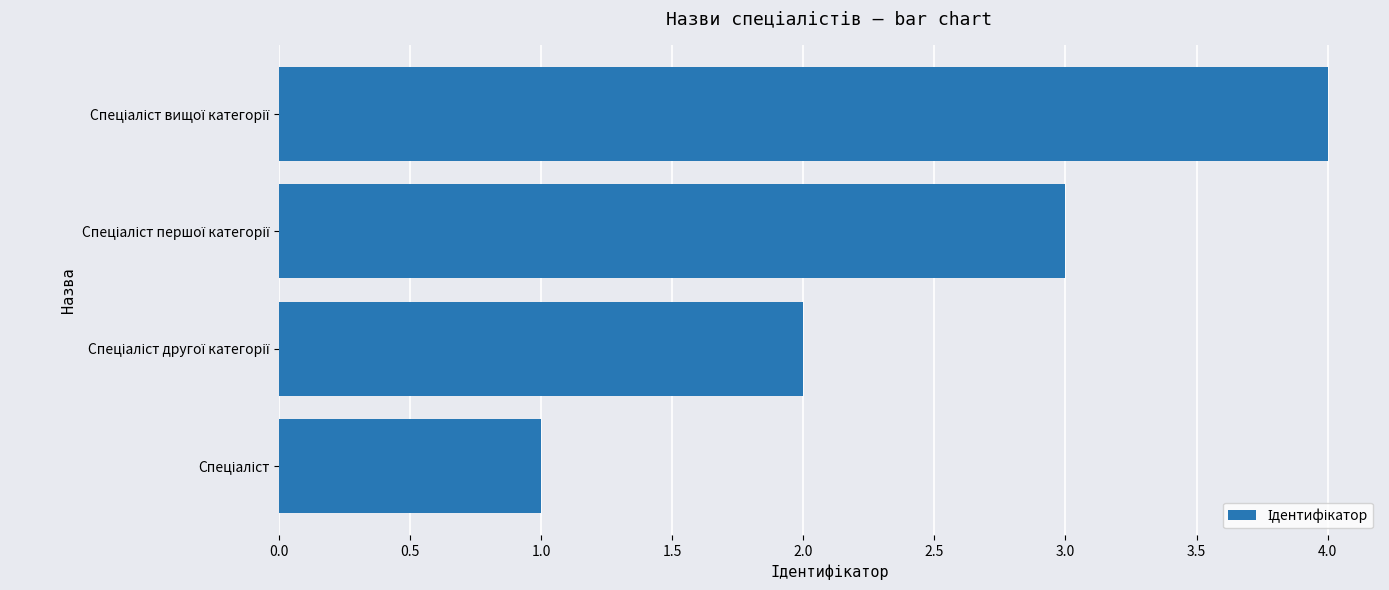

What is the greatest value displayed?

4